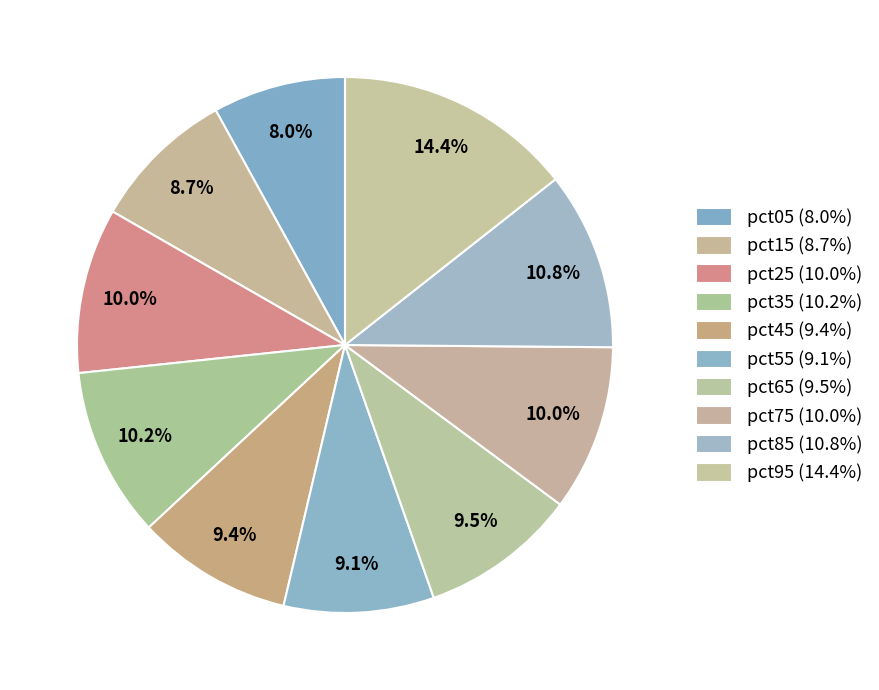

True or false: pct45 accounts for 9% of the total.

True